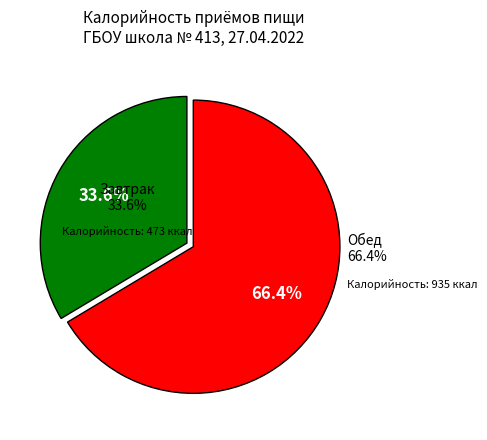

What is the change in value from Завтрак to Обед?

+461.9